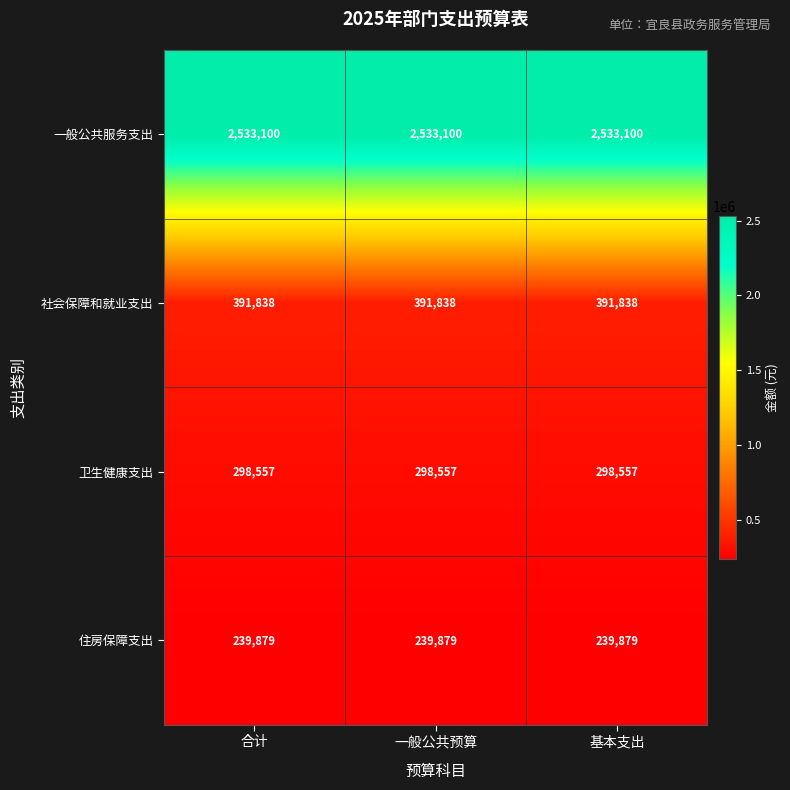

What is the spread (max minus min) of values at 合计?

2293221